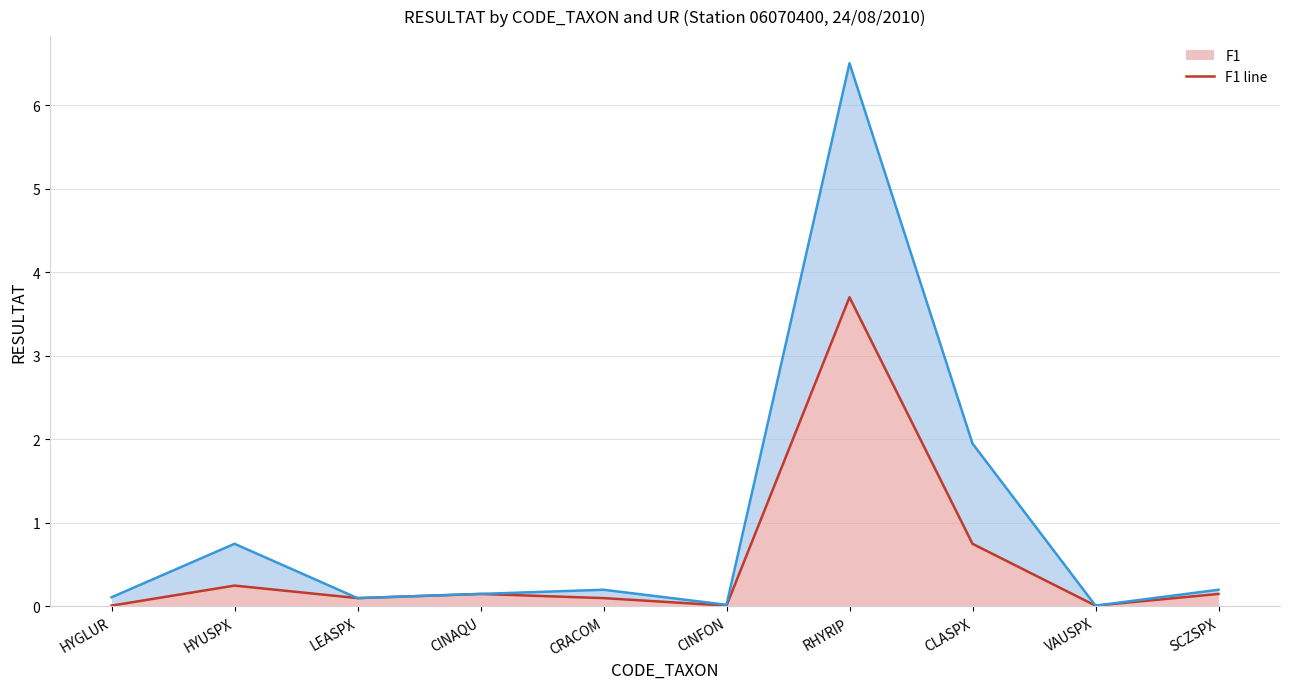

At which label does F2 line reach its minimum?

VAUSPX